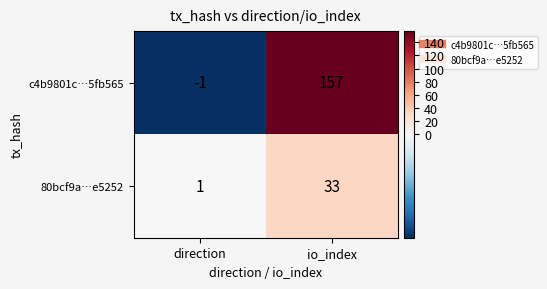

How many data points does each series have?

2